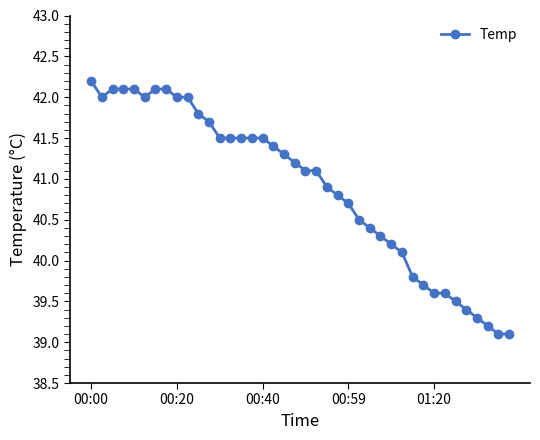

What is the maximum value shown in the chart?

42.2